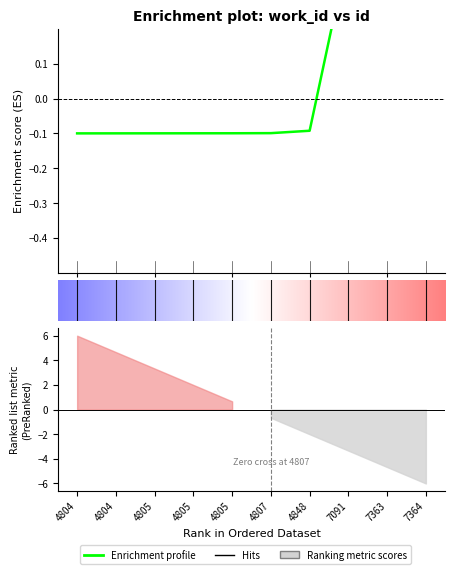

Does the chart have visible grid lines?

No